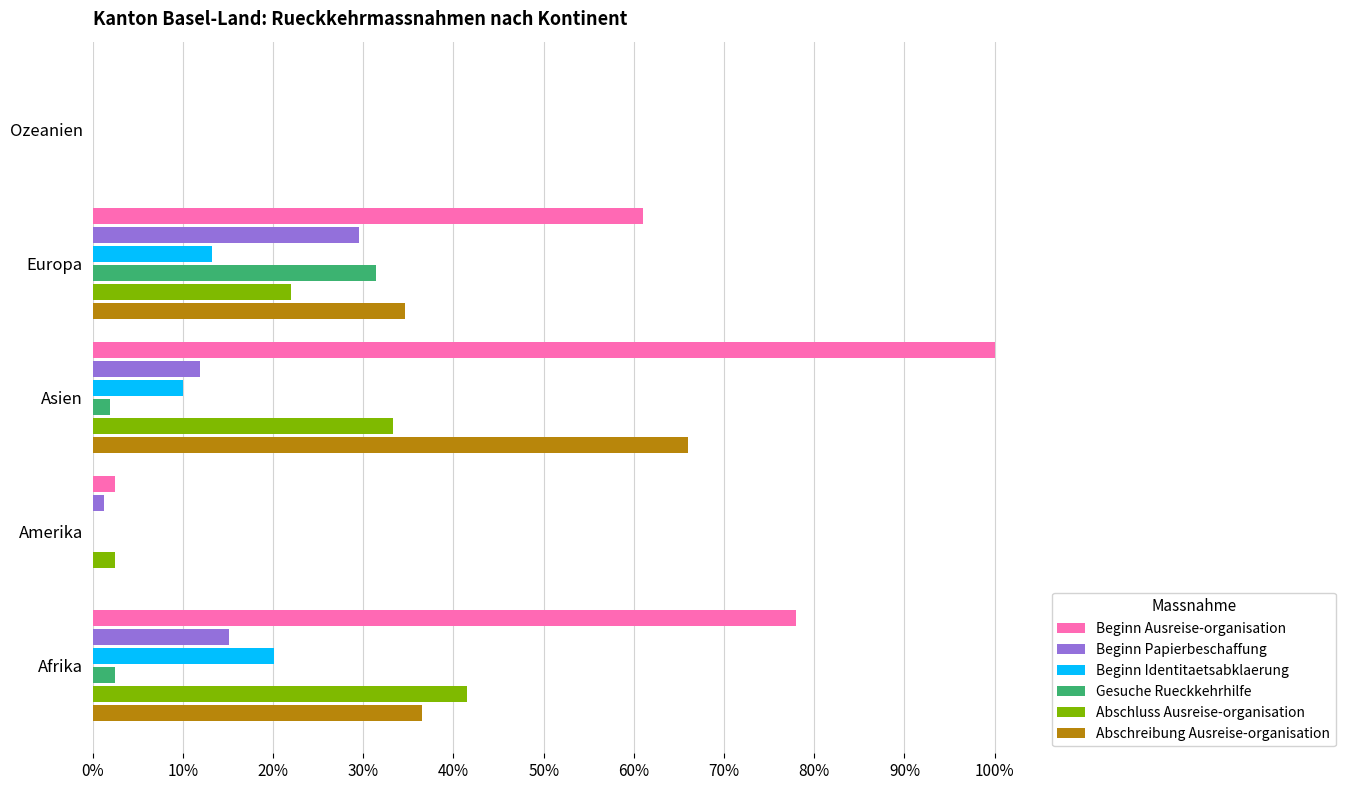

What are all the series names shown in the legend?

Beginn Ausreise-organisation, Beginn Papierbeschaffung, Beginn Identitaetsabklaerung, Gesuche Rueckkehrhilfe, Abschluss Ausreise-organisation, Abschreibung Ausreise-organisation